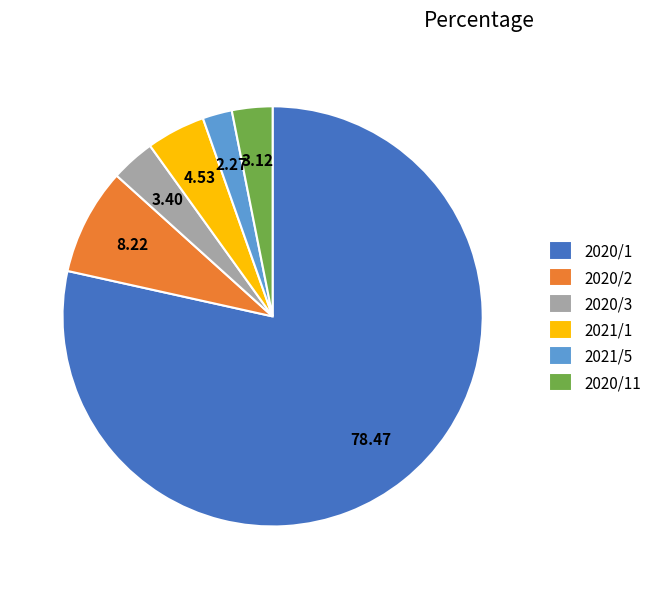

Is the sum of 2020/2 and 2021/5 greater than half?

No